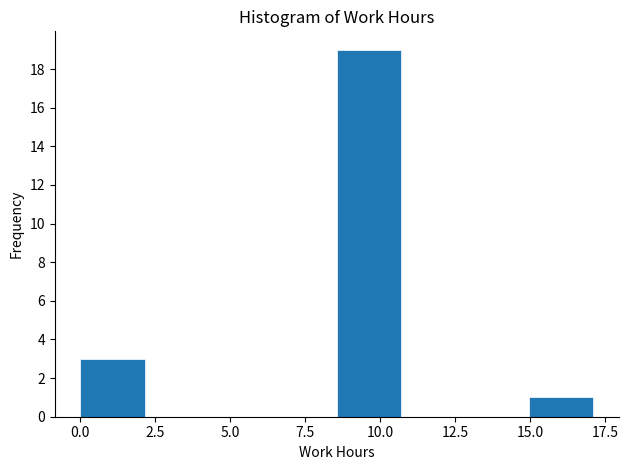

Which range on the x-axis has the tallest bar?

8.5 to 10.5